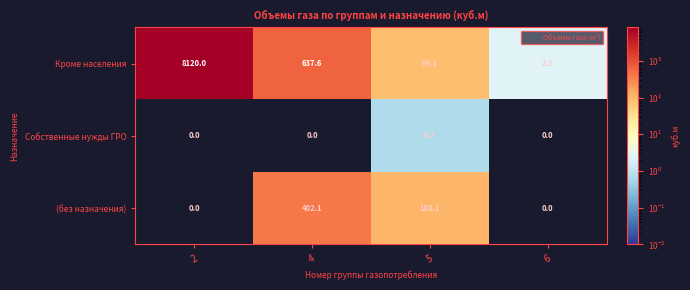

What is the sum of all (без назначения) values?

510.2